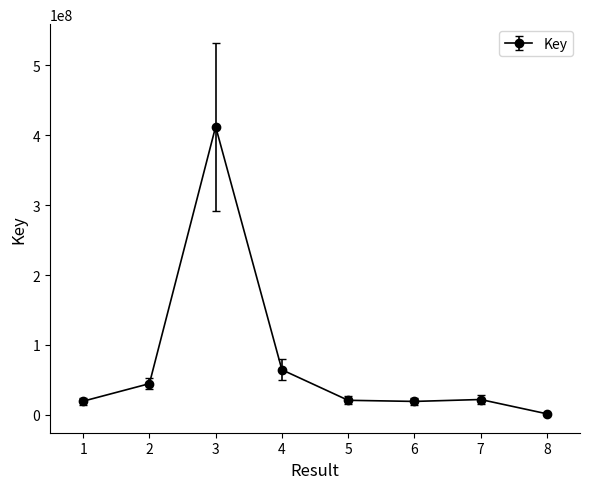

What is the minimum value shown in the chart?

1564481